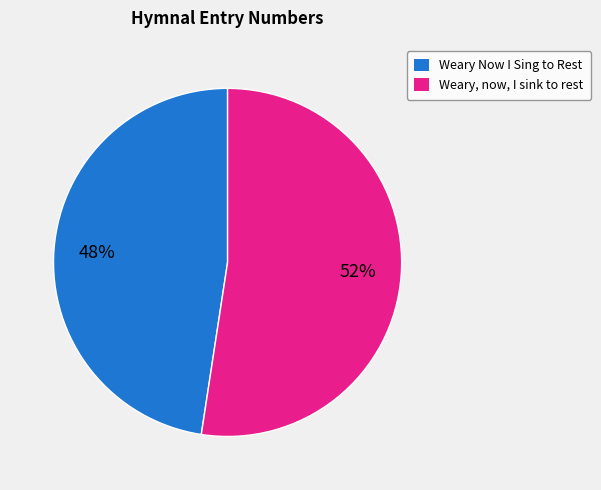

Approximately how many times larger is the value at Weary, now, I sink to rest compared to Weary Now I Sing to Rest?

1.1